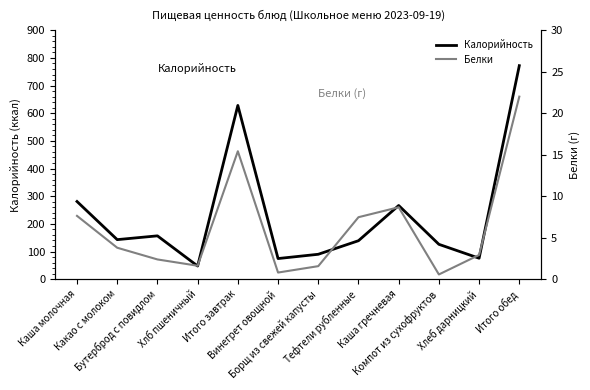

True or false: Калорийность and Белки cross at least once.

False